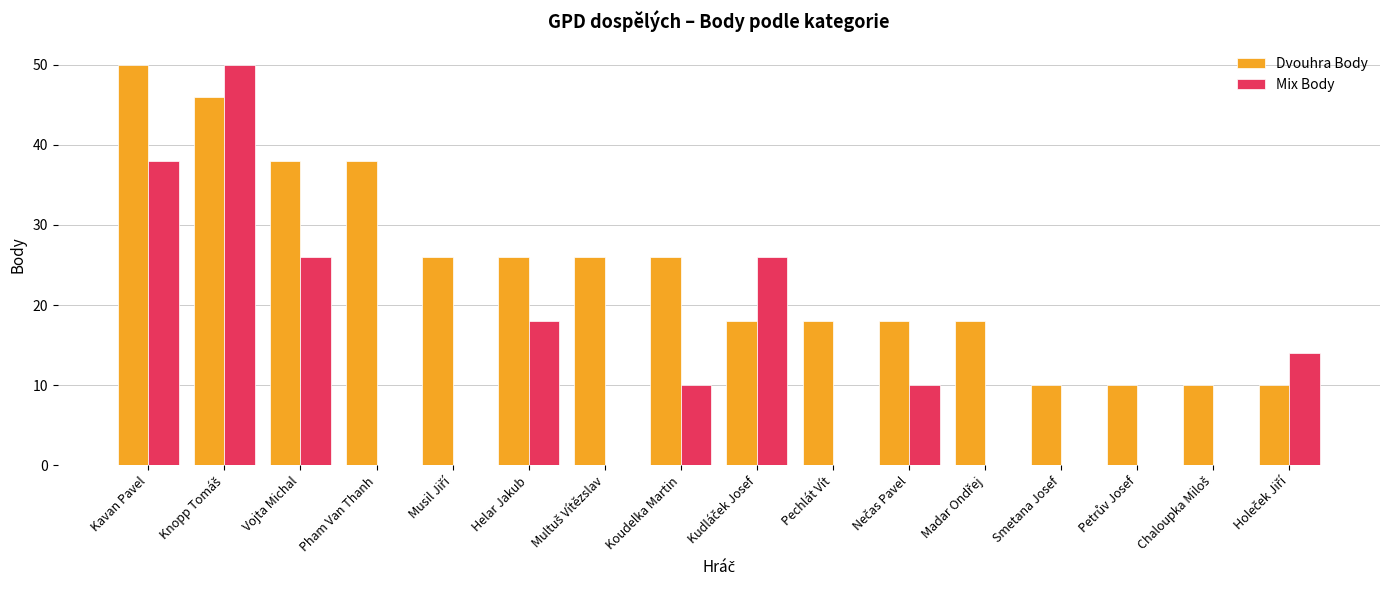

Reading right to left, what are all the values shown in this chart?

Dvouhra Body: 10	10	10	10	18	18	18	18	26	26	26	26	38	38	46	50
Mix Body: 14	0	0	0	0	10	0	26	10	0	18	0	0	26	50	38